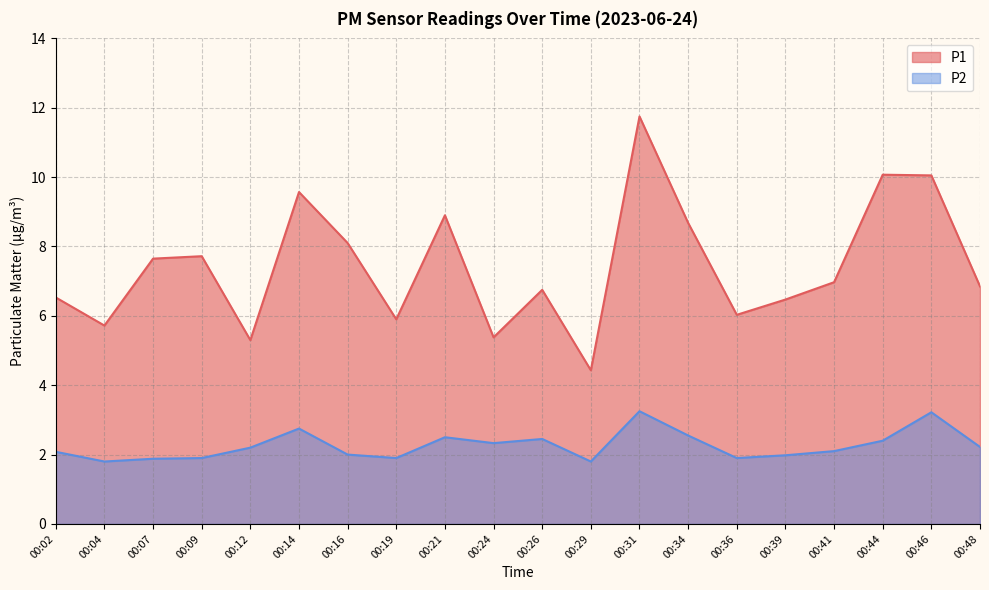

What is the value of the P2 point at the 12th from the left?

1.8